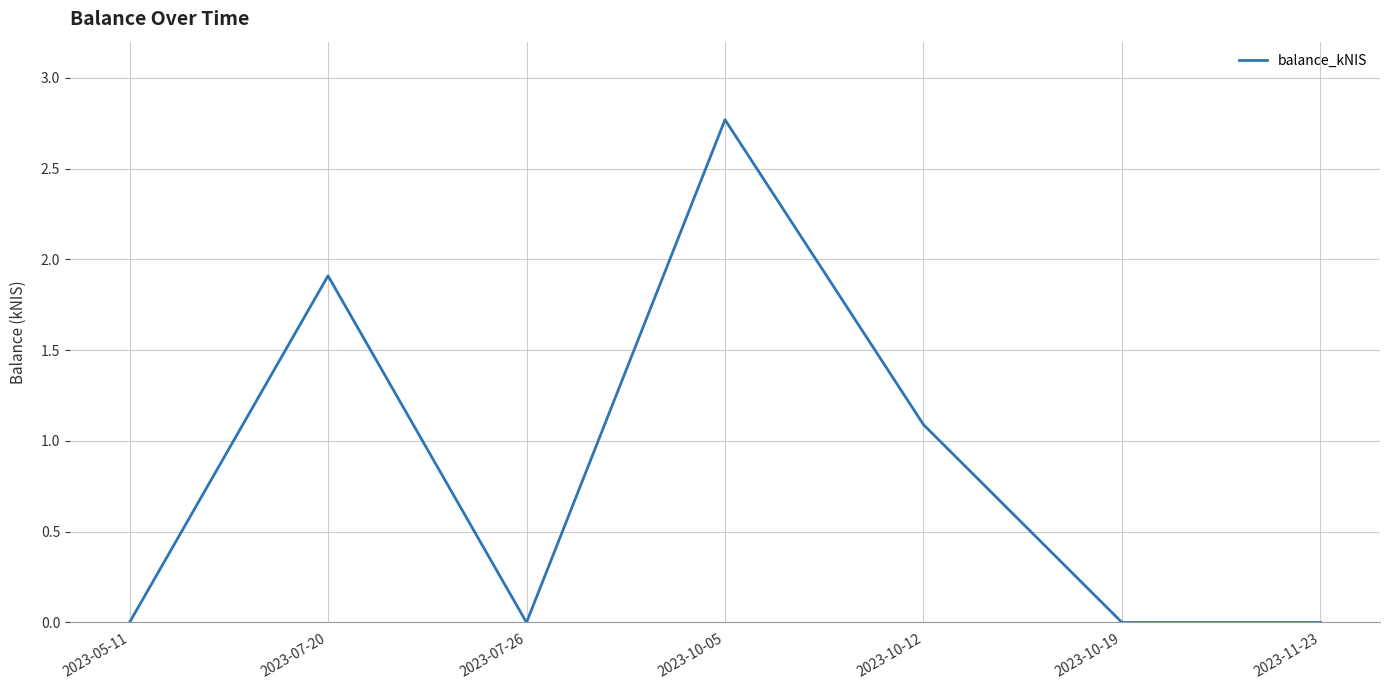

Reading right to left, what are all the values shown in this chart?

0.0	0.0	1.1	2.8	0.0	1.9	0.0